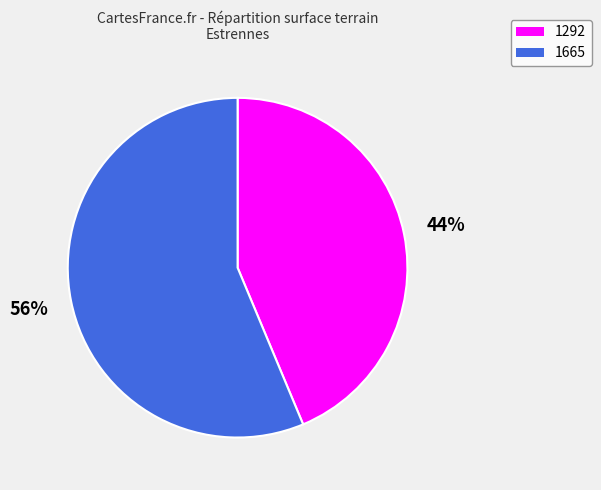

What is the largest slice in the pie chart?

1665